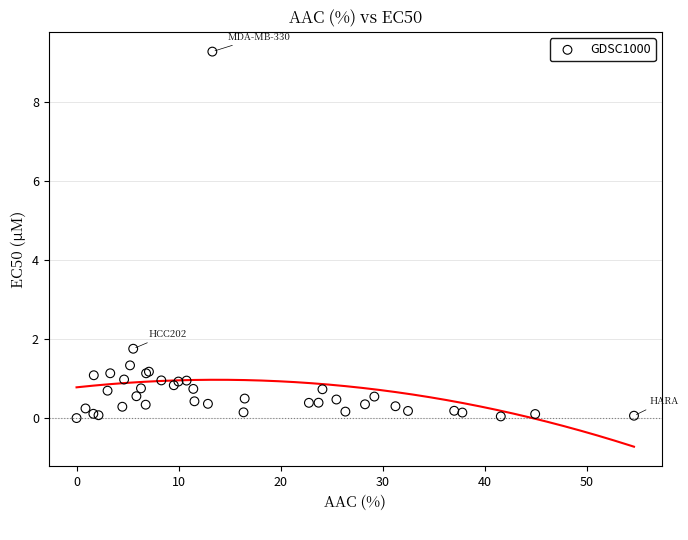

What Y value in the scatter plot is closest to 4?

1.8